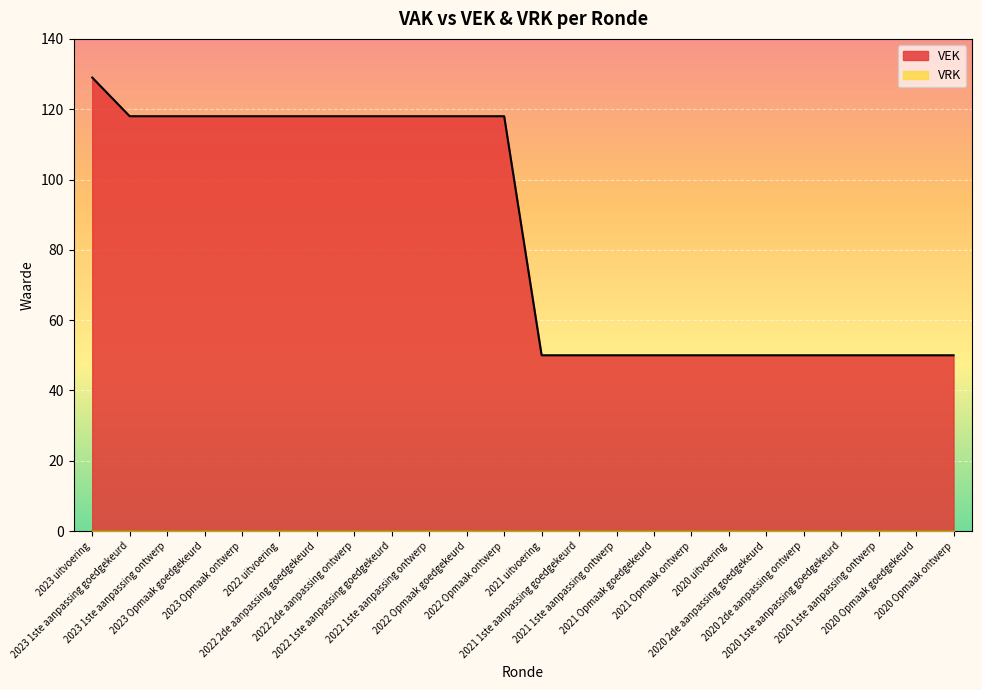

How many values are between 50 and 118?

23